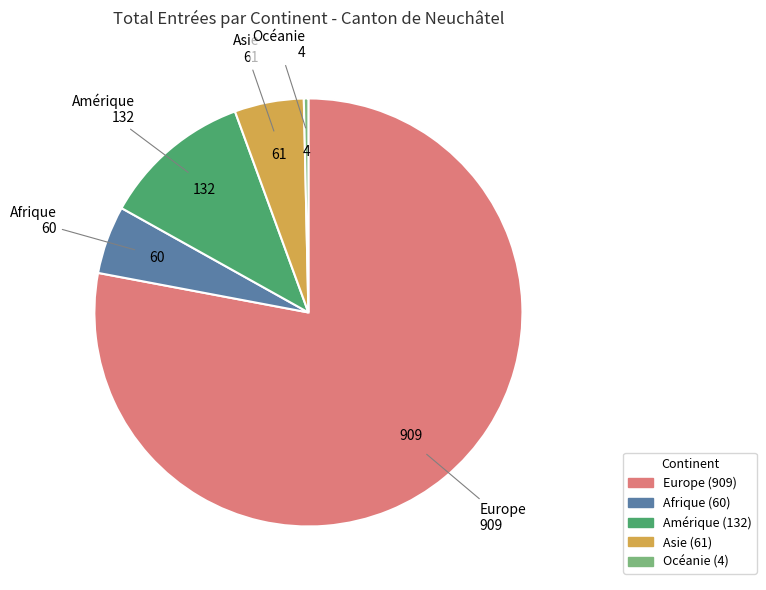

Which category has the smallest portion of the pie?

Océanie